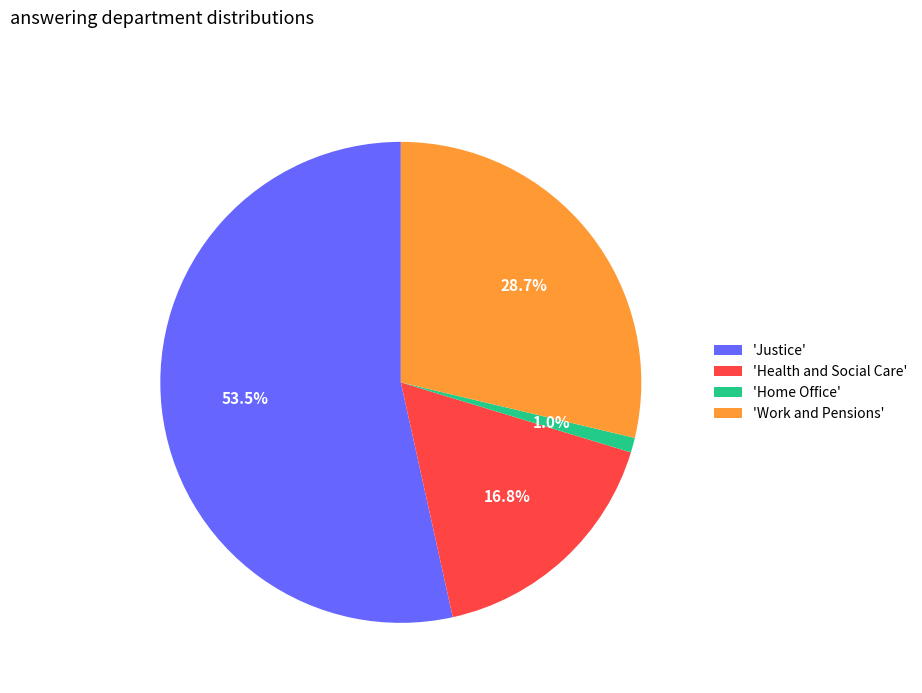

What is the largest slice in the pie chart?

'Justice'